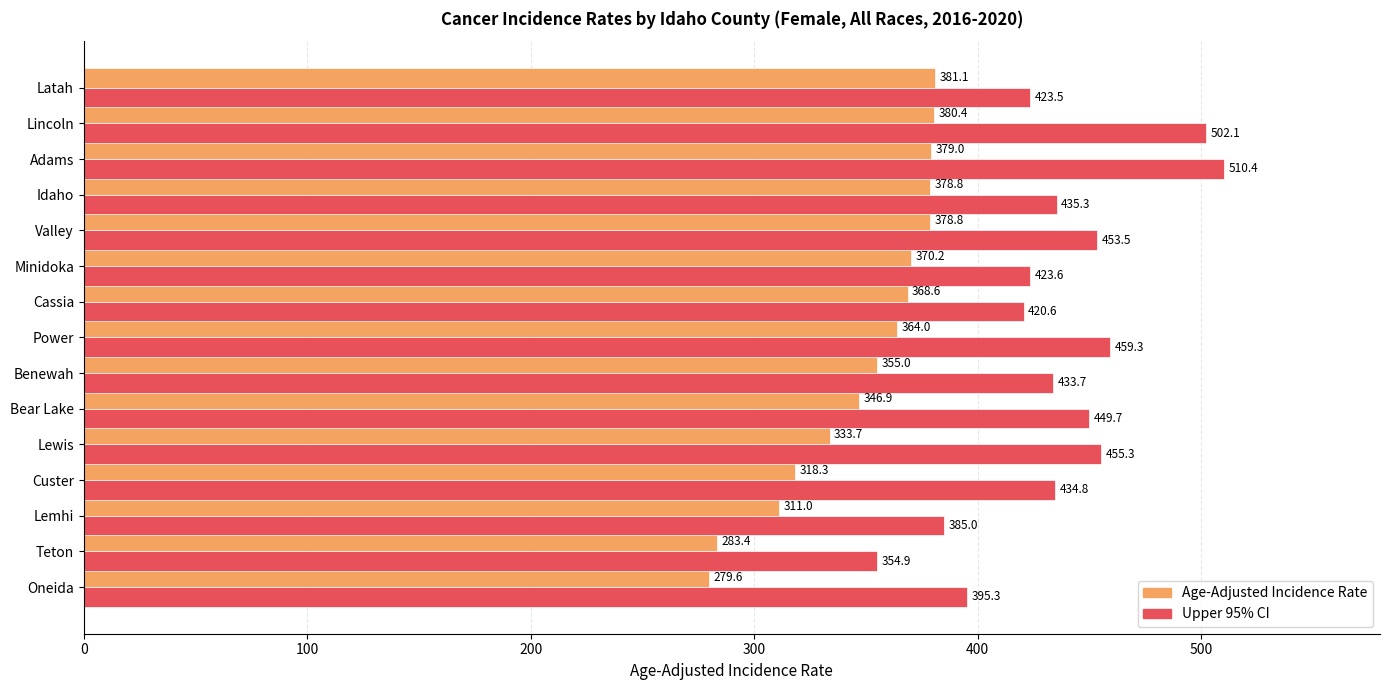

List the series in order of their overall mean, highest first.

Upper 95% CI, Age-Adjusted Incidence Rate